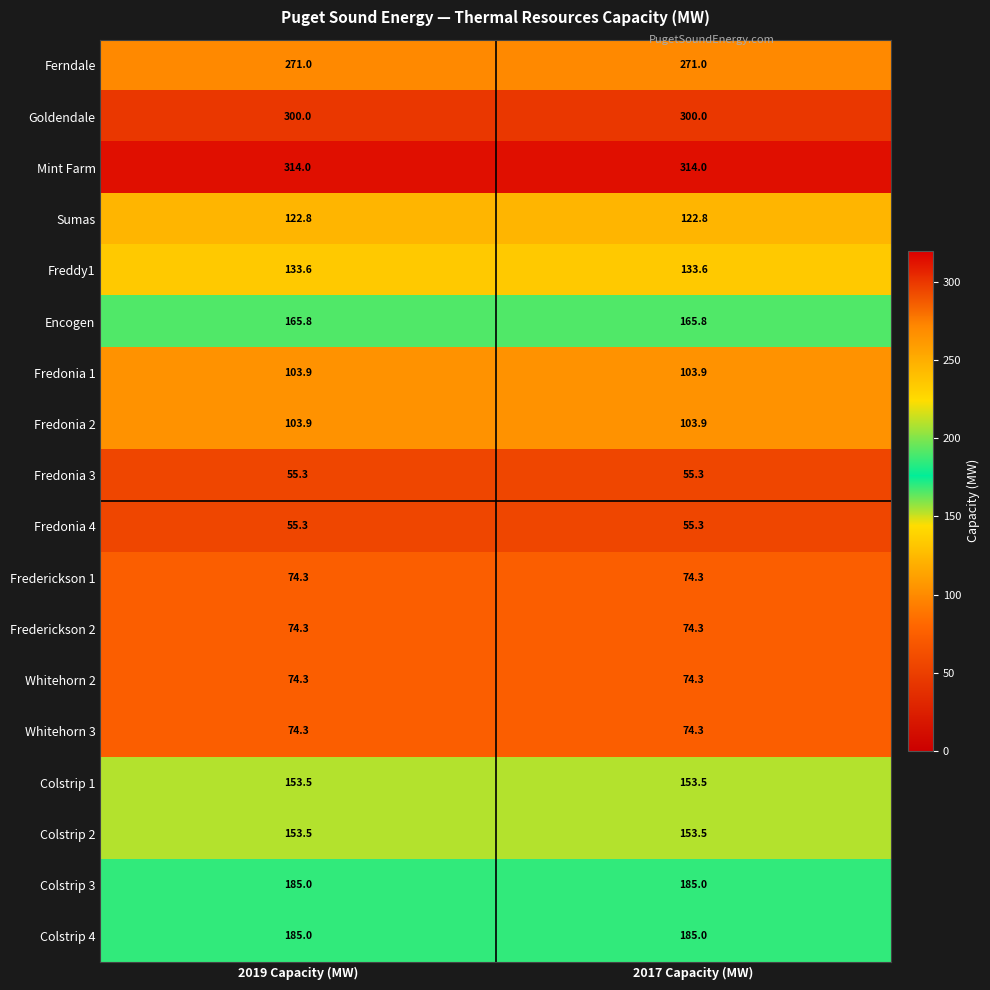

What is the difference between the highest and lowest values at 2017 Capacity (MW)?

258.7